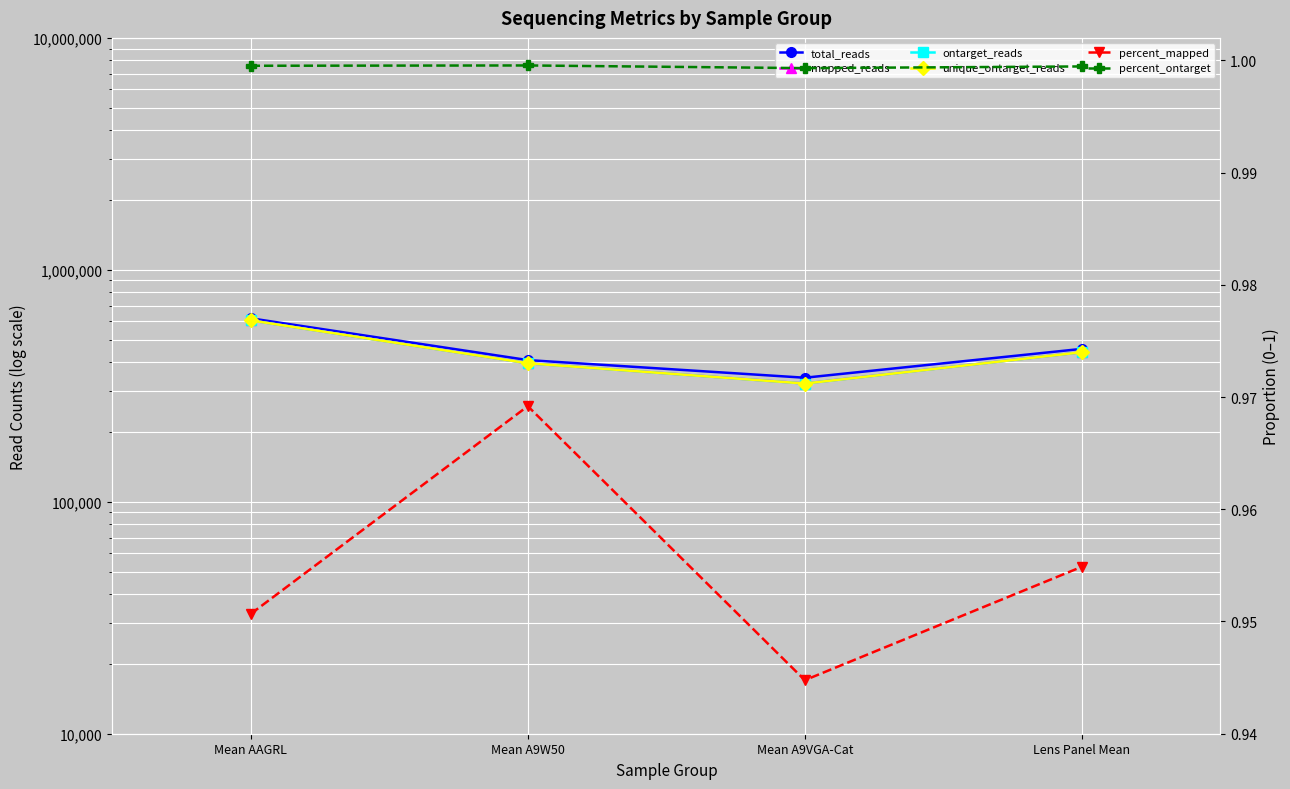

How many data points in unique_ontarget_reads are above 441396?

2